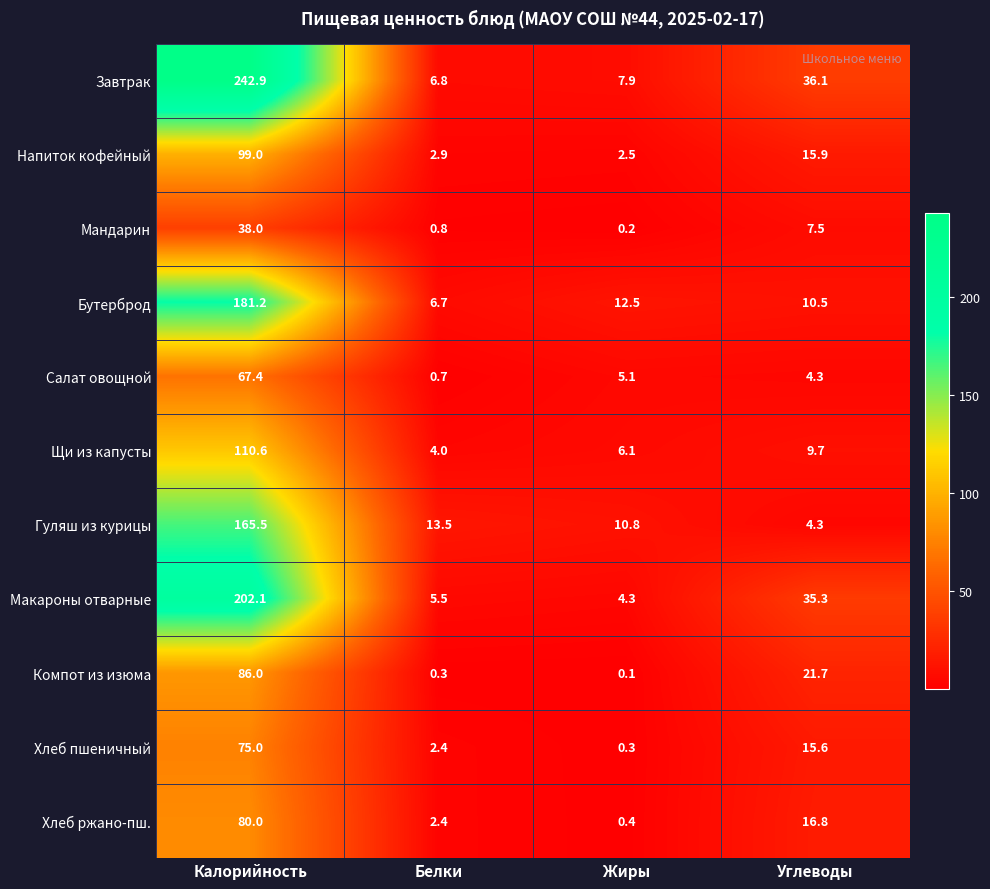

Rank the series by their maximum value, from lowest to highest.

Мандарин, Салат овощной, Хлеб пшеничный, Хлеб ржано-пш., Компот из изюма, Напиток кофейный, Щи из капусты, Гуляш из курицы, Бутерброд, Макароны отварные, Завтрак